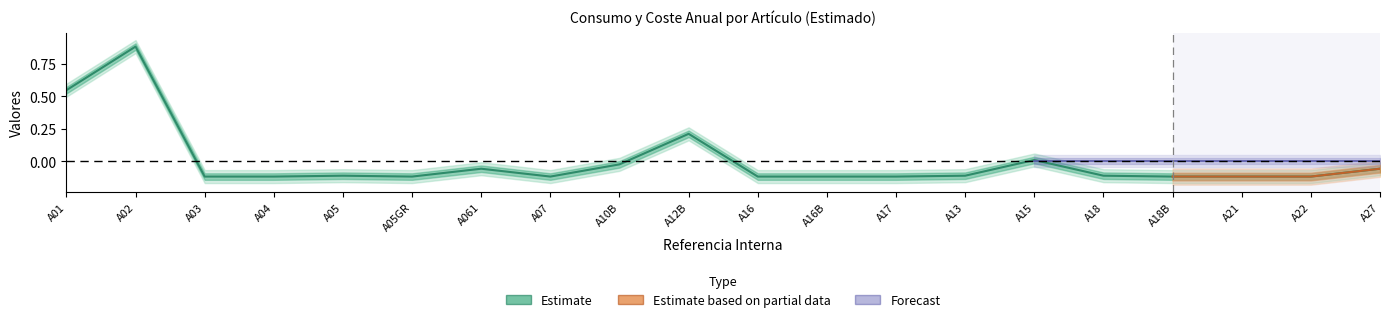

What is the change in value from A04 to A27?

+0.1